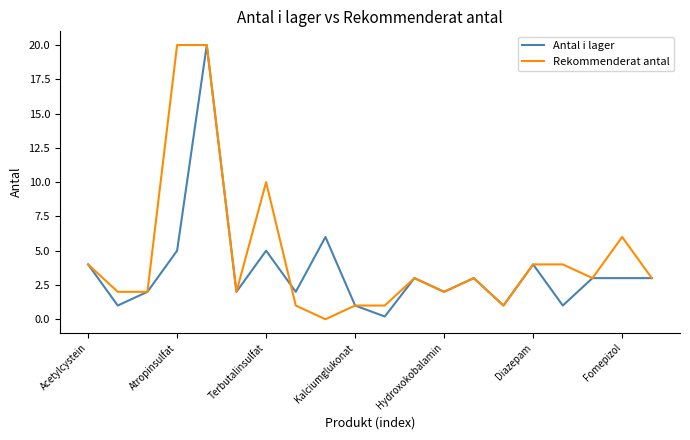

List the series in order of their overall mean, highest first.

Rekommenderat antal, Antal i lager